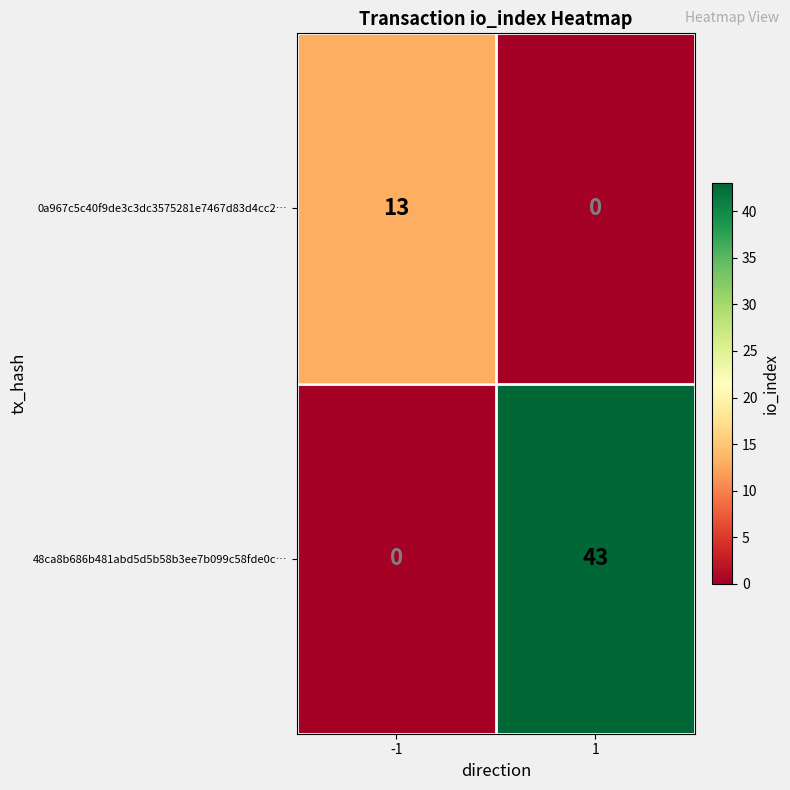

The 48ca8b686b481abd5d5b58b3ee7b099c58fde0c… series shows 0 at -1. True or false?

True